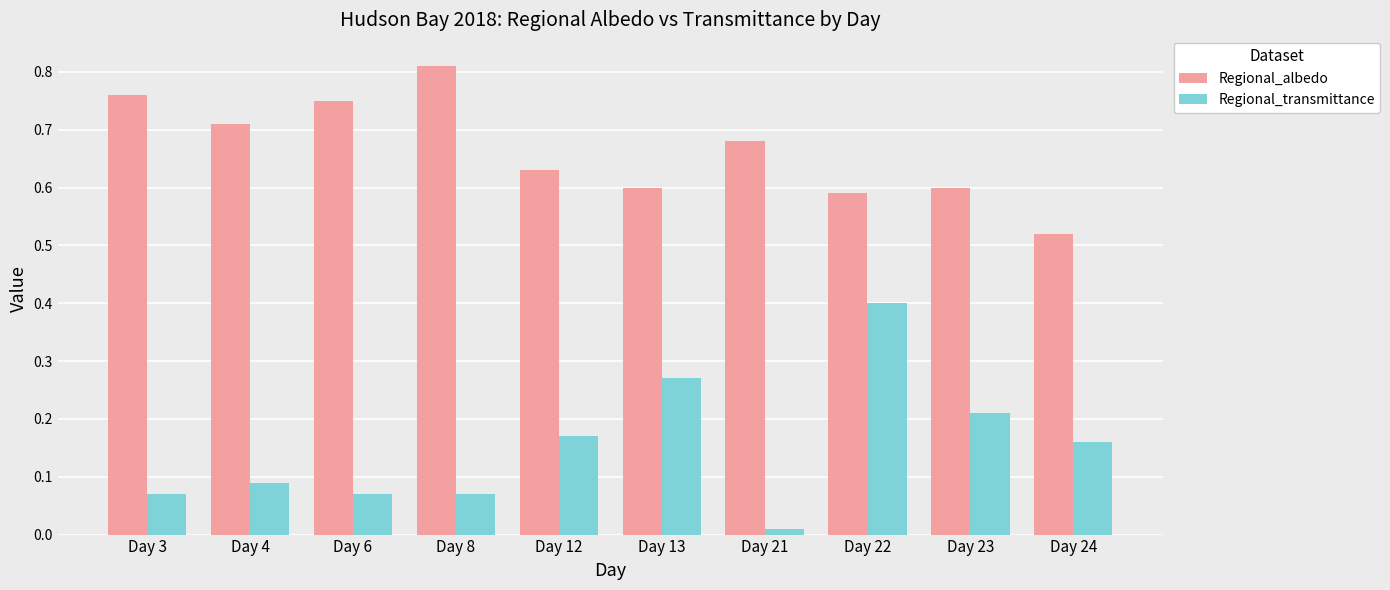

The value of Regional_albedo at Day 22 is 0.6. True or false?

True